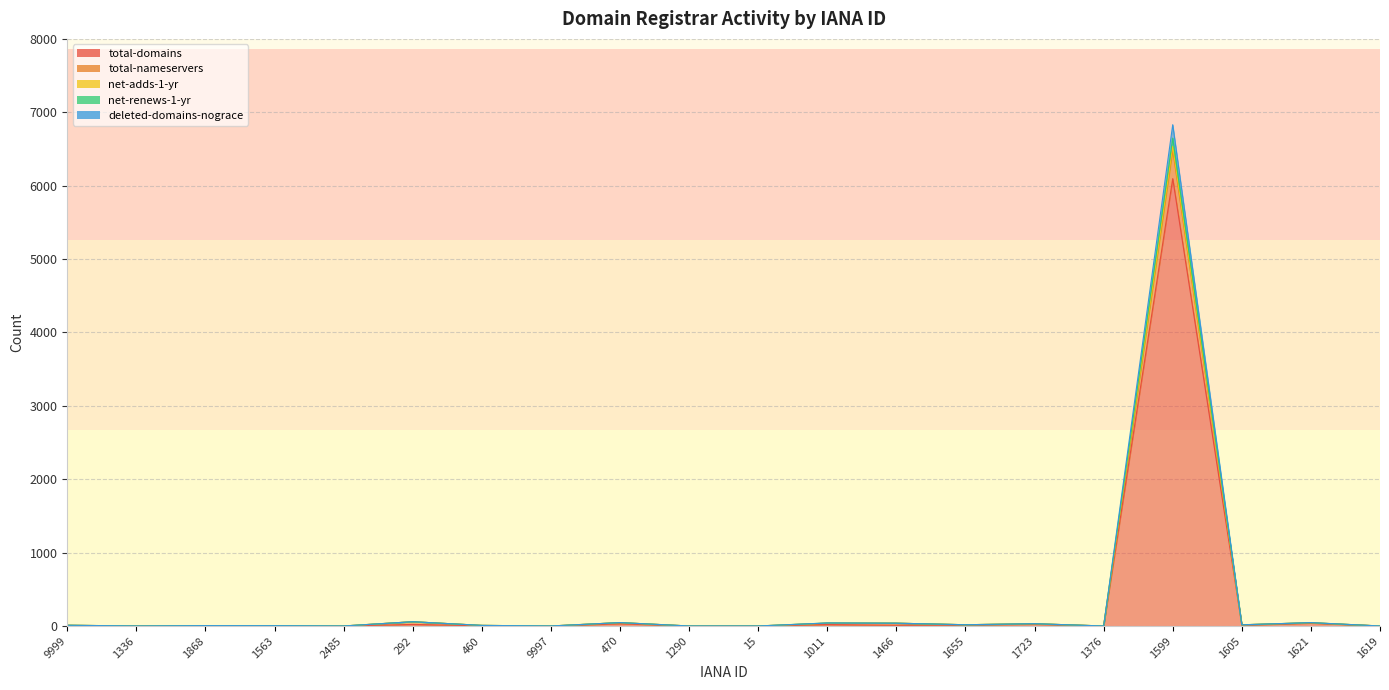

Reading left to right, extract all data points from this chart.

total-domains: 4	0	3	2	0	21	3	0	31	0	0	19	10	13	23	0	6096	10	38	0
total-nameservers: 10	0	5	4	0	58	8	0	46	0	0	38	38	17	31	0	6486	16	44	0
net-adds-1-yr: 10	0	5	4	0	58	8	0	46	0	0	41	38	17	31	0	6831	16	46	0
net-renews-1-yr: 10	0	5	4	0	58	8	0	46	0	0	41	38	17	31	0	6648	16	45	0
deleted-domains-nograce: 10	0	5	4	0	58	8	0	46	0	0	39	38	17	31	0	6535	16	45	0